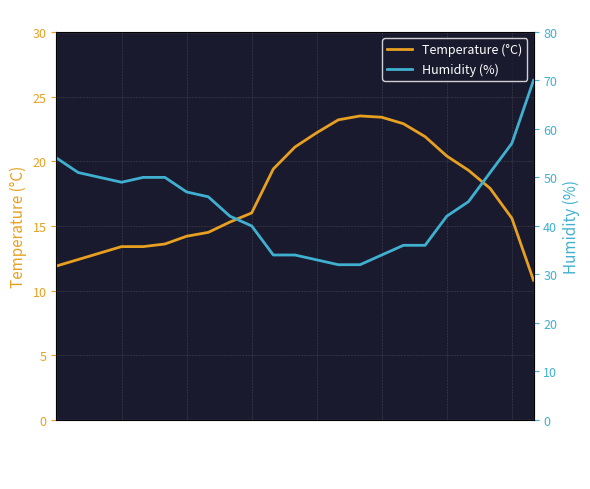

Rank the series by their maximum value, from lowest to highest.

Temperature (°C), Humidity (%)